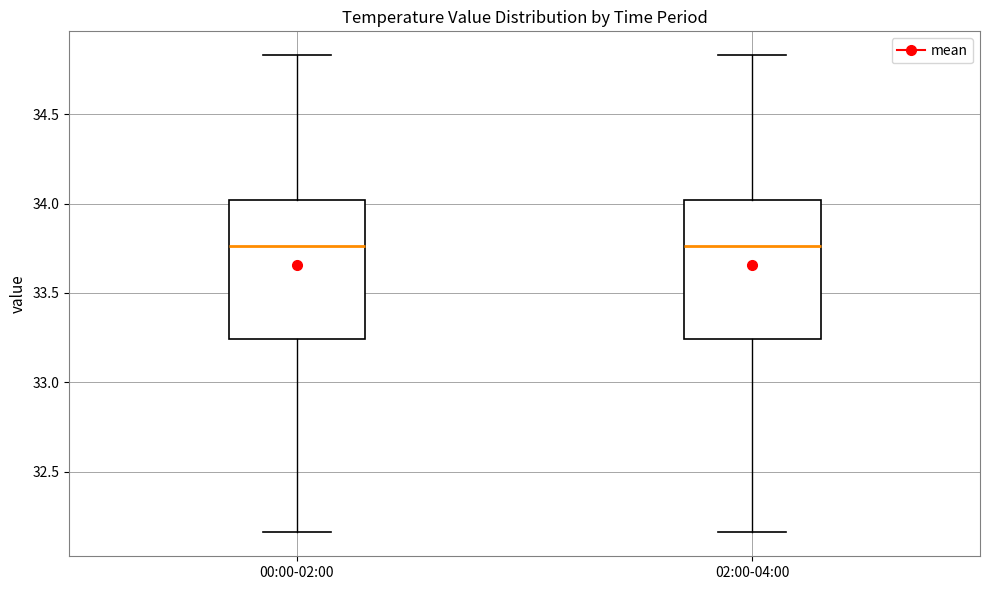

Reading left to right, transcribe this box plot: for each box, give where its median line is, the range the box spans, and where its two whiskers end, as read against the y-axis. The values are not printed on the chart, so give them approximately, as read against the axis.

00:00-02:00: median 33.75, box 33.25 to 34.00, whiskers 32.15 to 34.85
02:00-04:00: median 33.75, box 33.25 to 34.00, whiskers 32.15 to 34.85